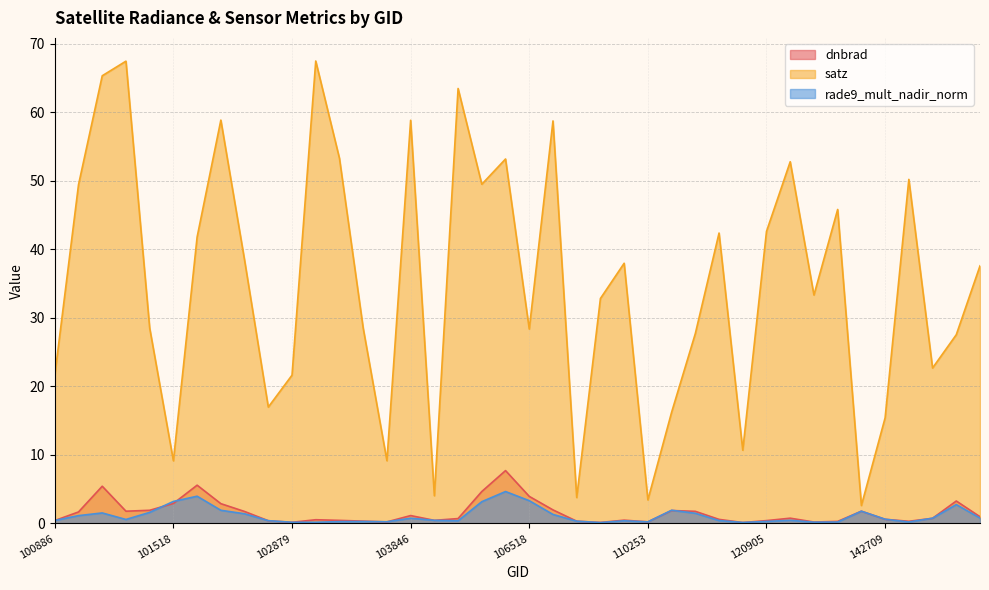

True or false: satz and dnbrad cross at least once.

False